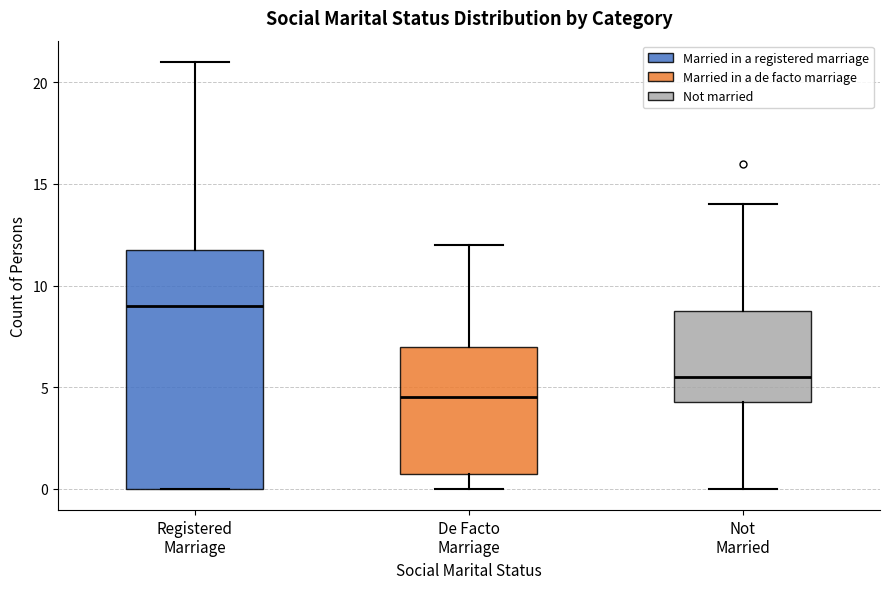

Where does the median line of the box for De Facto Marriage sit on the y-axis? The values are not printed on the chart, so give them approximately, as read against the axis.

4.5